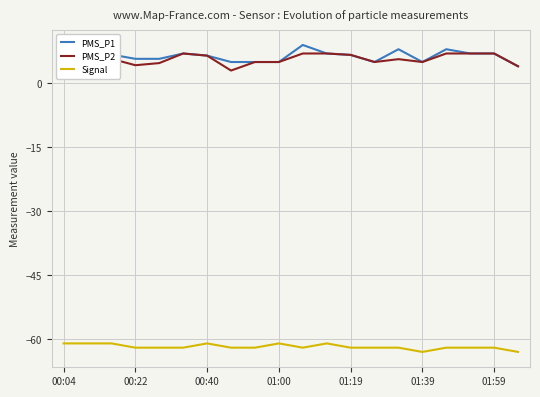

True or false: PMS_P1 and Signal cross at least once.

False